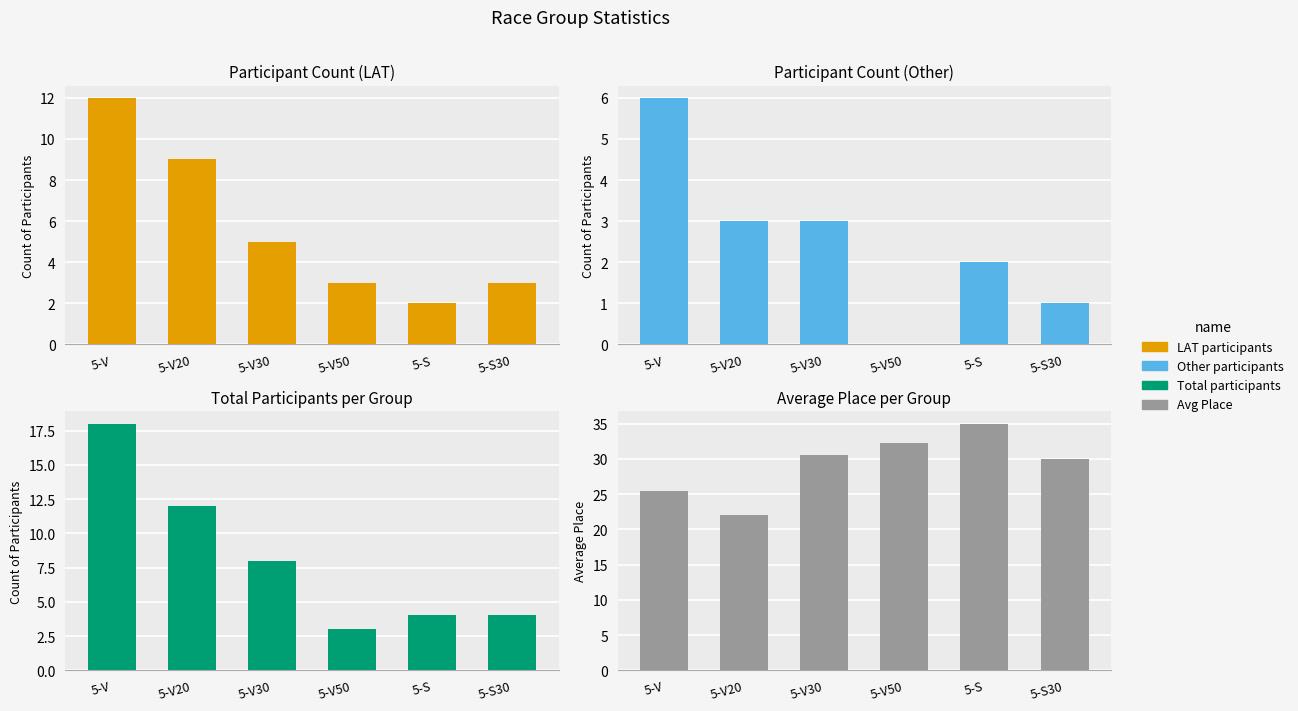

Rank the series at 5-V50 from lowest to highest value.

Other, LAT, Total, Avg Place